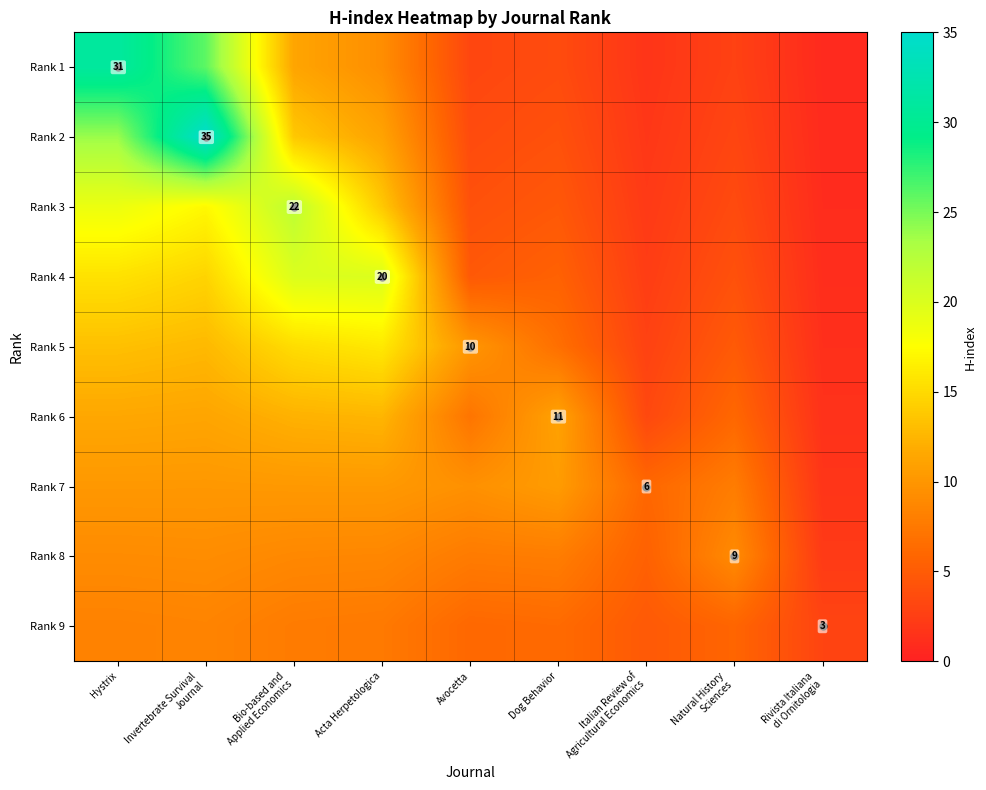

What is the difference between the maximum and minimum values in the Rank 9 series?

5.4